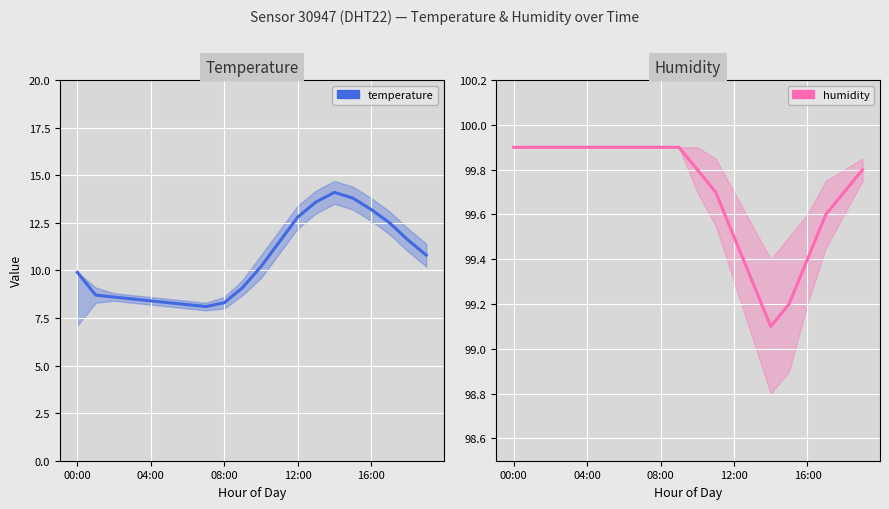

Between 10 and 13, which series saw the biggest shift?

temperature